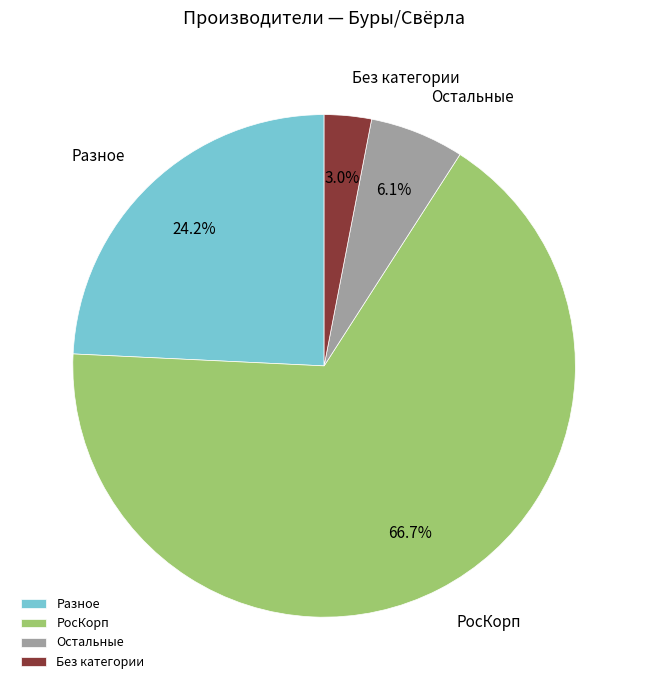

Count the number of slices in the pie.

4